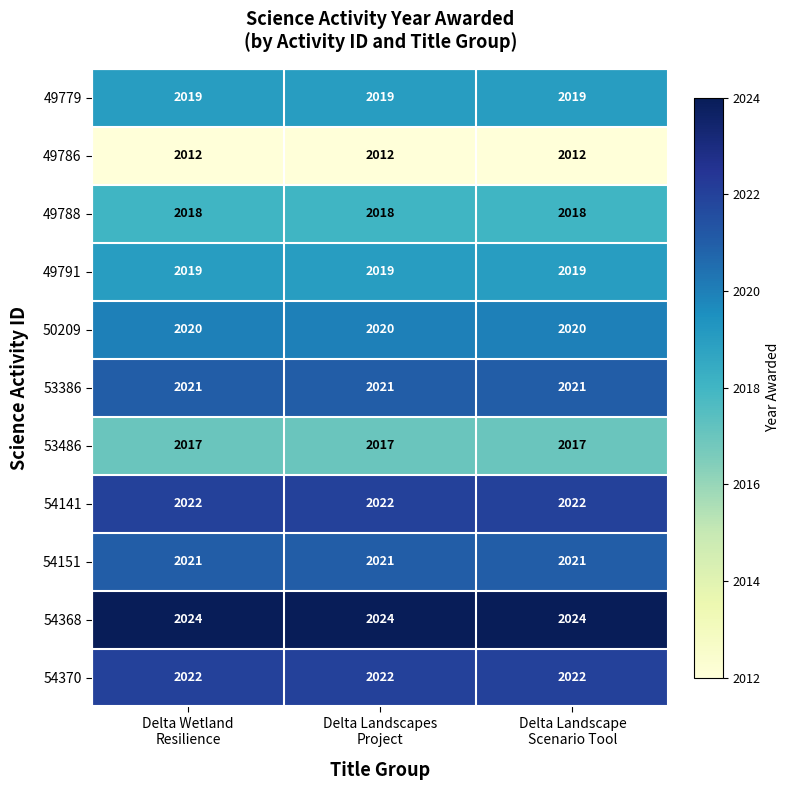

How many data points does each series have?

3